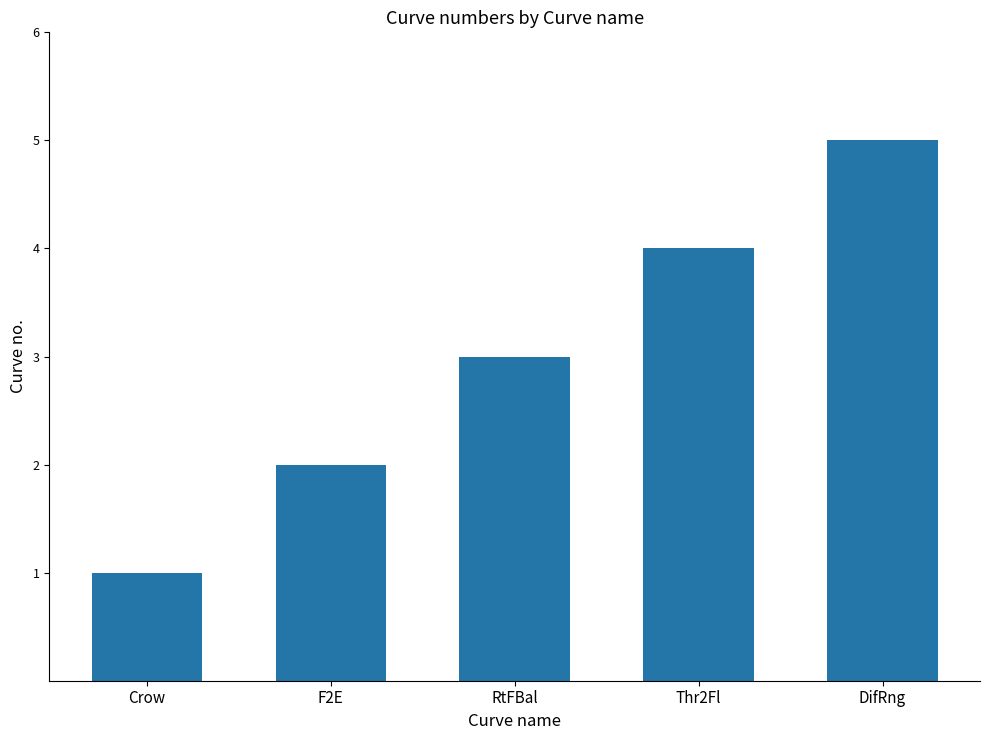

Reading left to right, extract all data points from this chart.

1	2	3	4	5